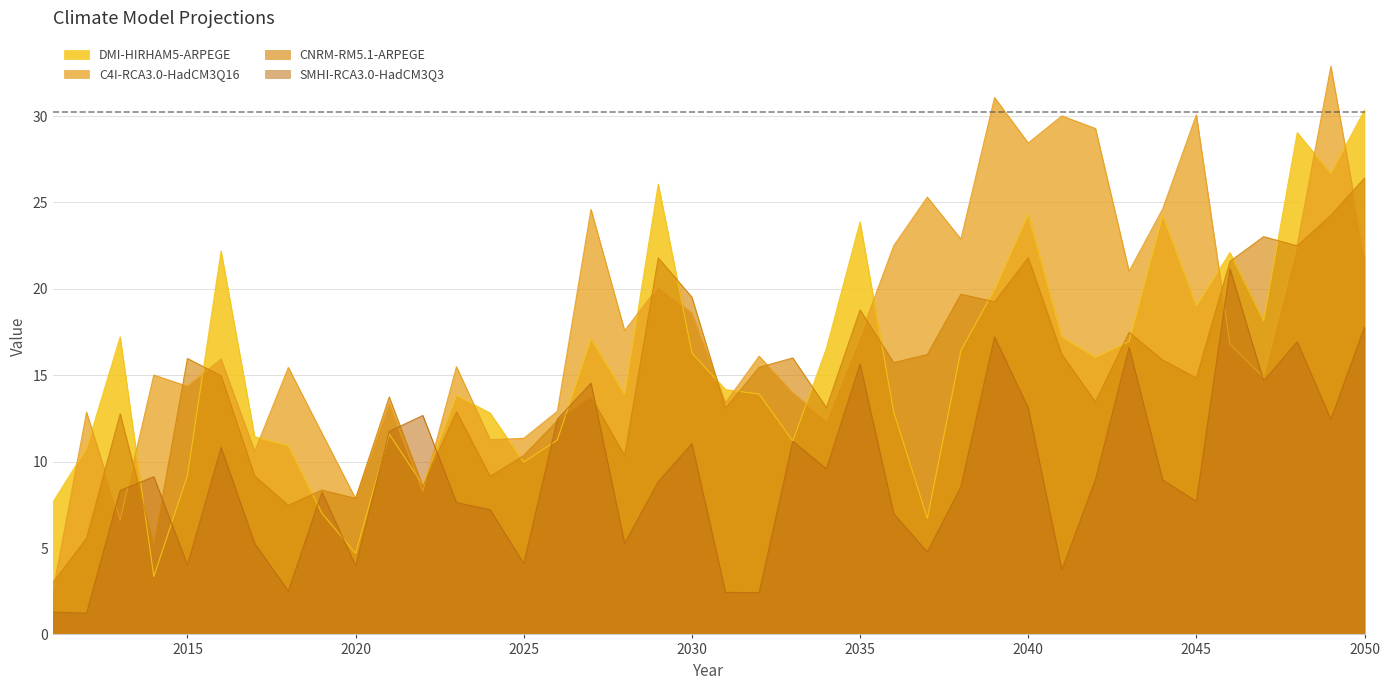

What is the average value of the SMHI-RCA3.0-HadCM3Q3 series?

9.3